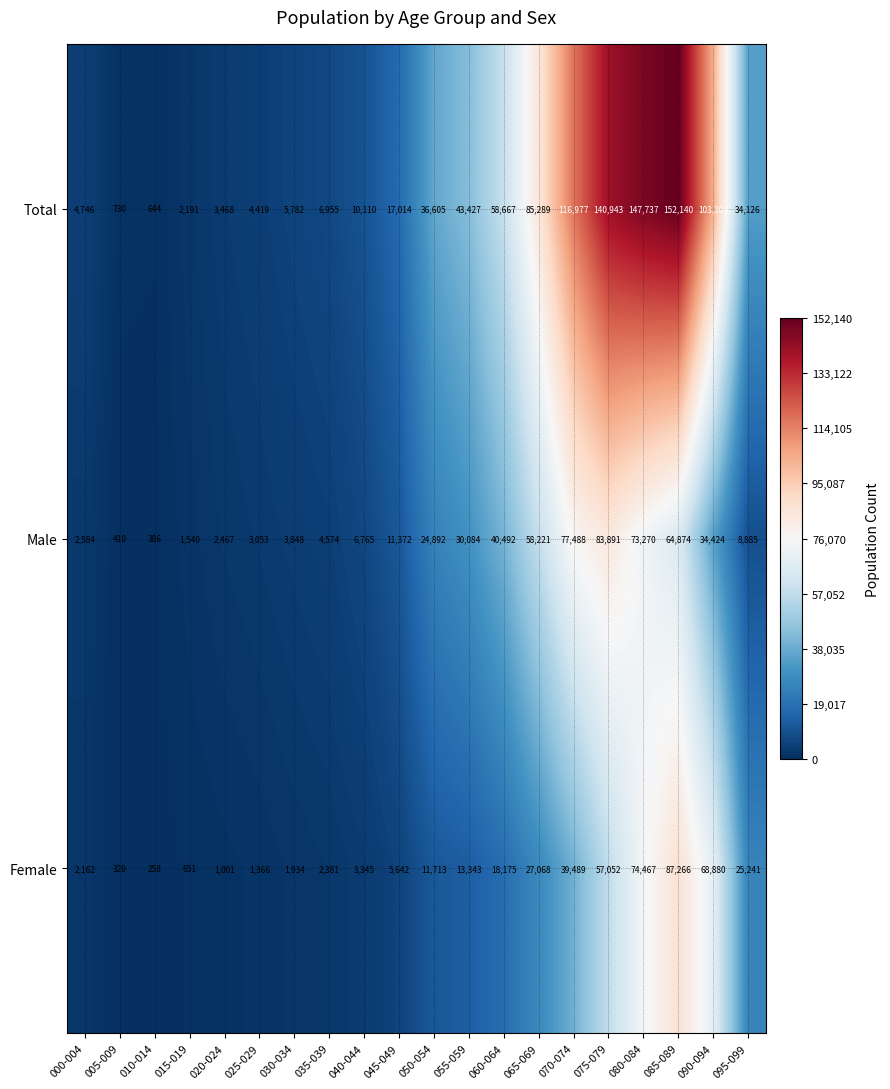

List the series in order of their overall mean, highest first.

Total, Male, Female